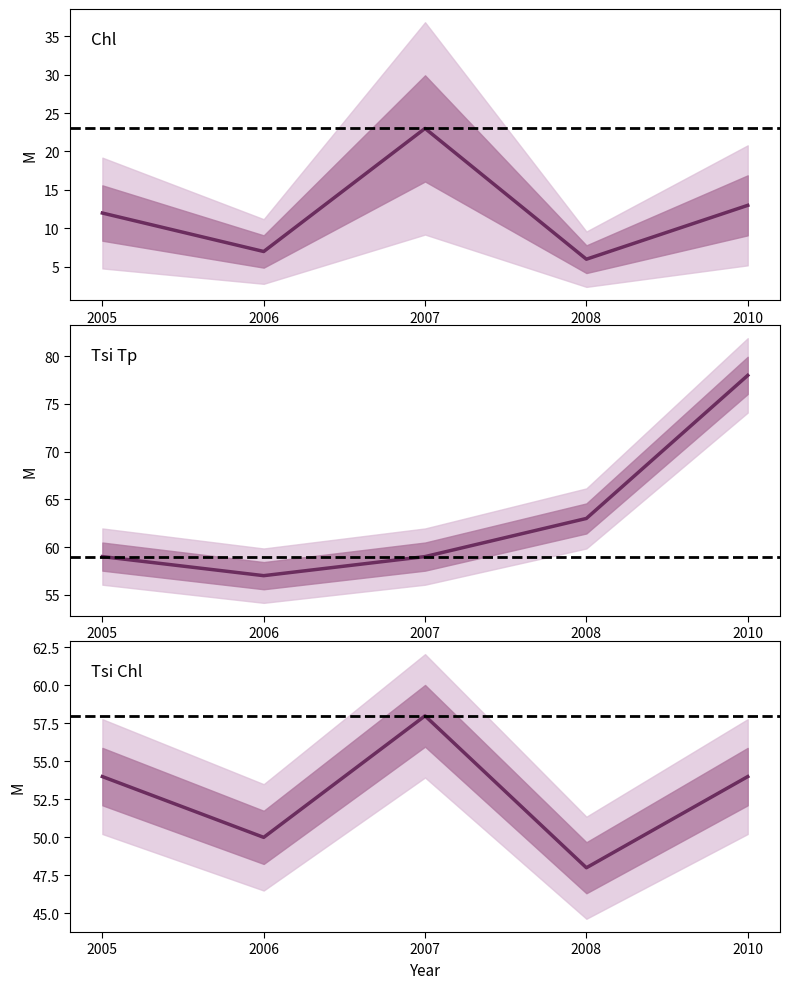

Rank the series by their average value, from lowest to highest.

Chl, Tsi Chl, Tsi Tp